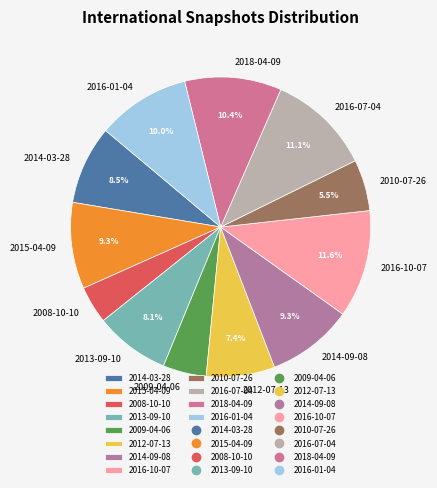

To the nearest percent, what is the difference between the largest and smallest slice percentages?

8%